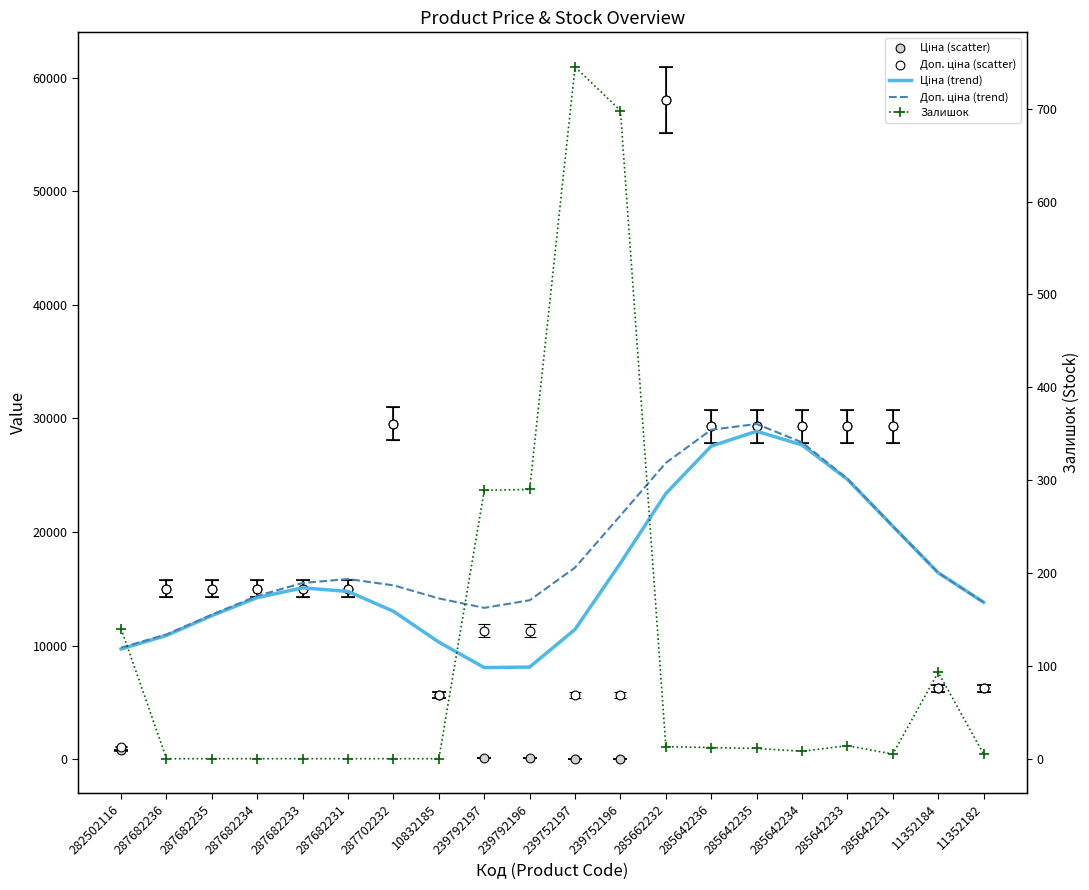

At how many categories does at least one series exceed 30553?

1